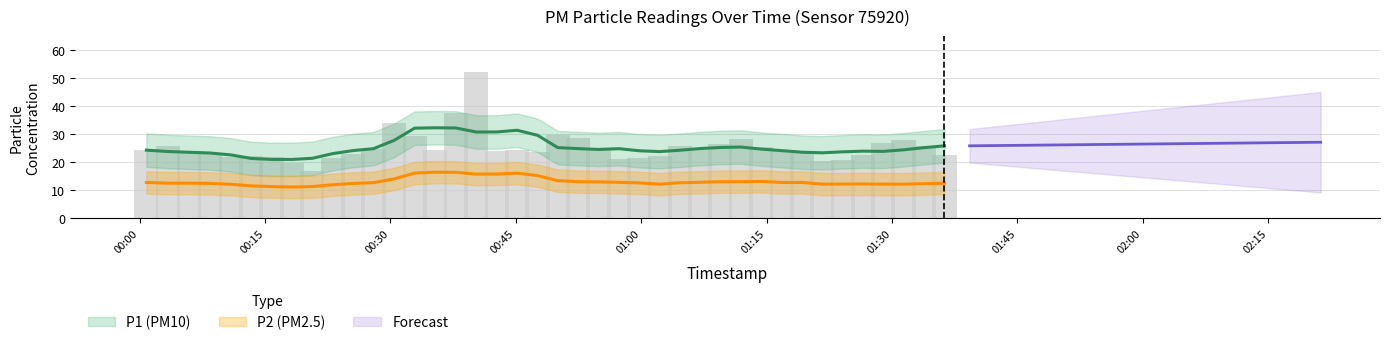

List the labels in order of value, largest first.

2023-02-22T00:40:17, 2023-02-22T00:37:49, 2023-02-22T00:30:26, 2023-02-22T00:50:02, 2023-02-22T00:32:54, 2023-02-22T00:52:28, 2023-02-22T01:11:55, 2023-02-22T01:31:23, 2023-02-22T01:28:57, 2023-02-22T01:09:29, 2023-02-22T01:33:49, 2023-02-22T00:03:23, 2023-02-22T01:04:37, 2023-02-22T01:14:21, 2023-02-22T00:54:54, 2023-02-22T00:27:59, 2023-02-22T00:00:49, 2023-02-22T01:07:03, 2023-02-22T00:35:21, 2023-02-22T00:45:10, 2023-02-22T01:16:48, 2023-02-22T00:05:56, 2023-02-22T00:42:44, 2023-02-22T00:47:36, 2023-02-22T01:19:15, 2023-02-22T00:08:25, 2023-02-22T00:25:33, 2023-02-22T01:36:17, 2023-02-22T01:26:32, 2023-02-22T00:13:21, 2023-02-22T01:02:12, 2023-02-22T00:10:55, 2023-02-22T00:15:47, 2023-02-22T00:23:06, 2023-02-22T00:59:46, 2023-02-22T00:57:21, 2023-02-22T01:24:06, 2023-02-22T01:21:40, 2023-02-22T00:18:13, 2023-02-22T00:20:40